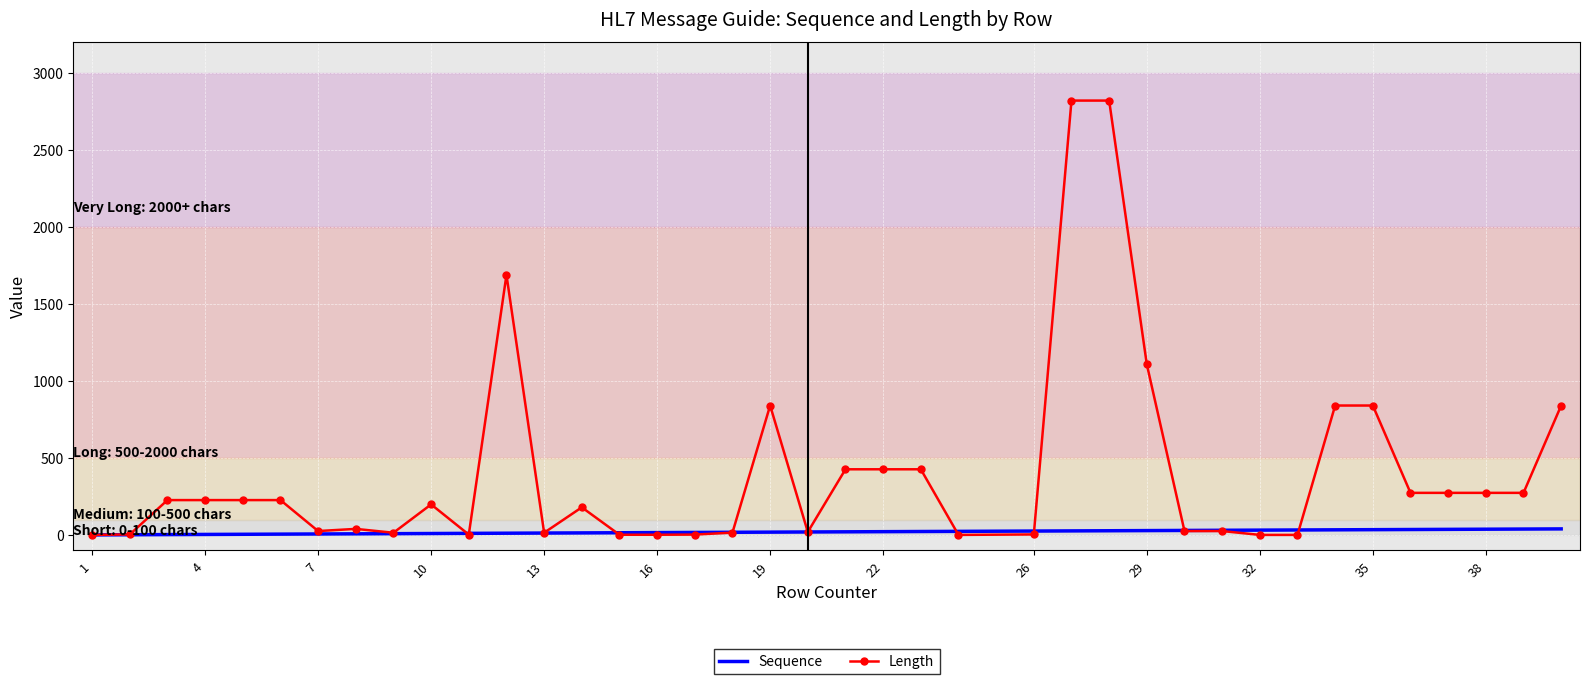

What is the greatest value displayed?

2821